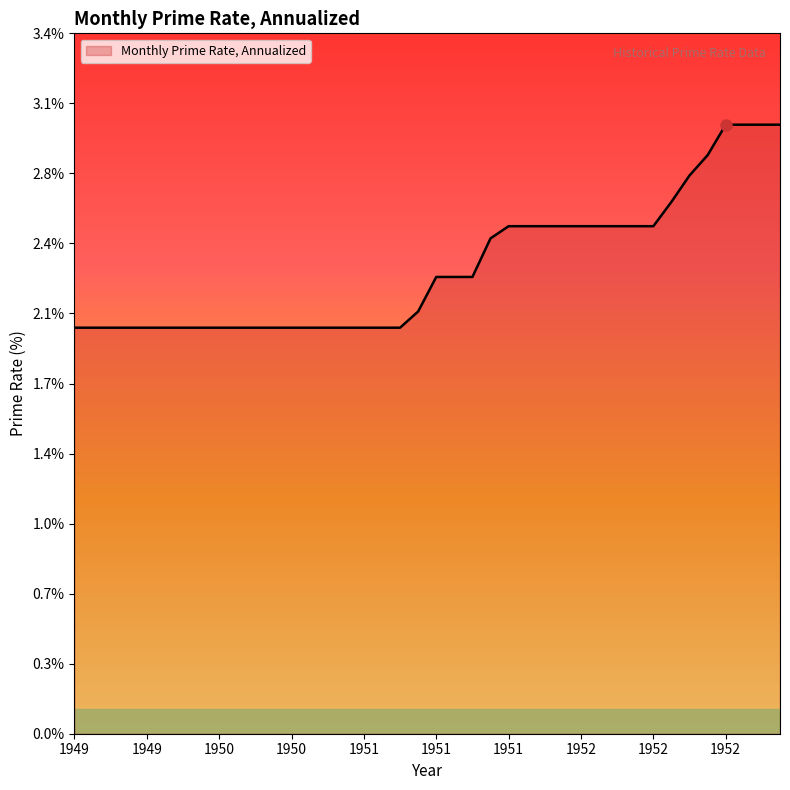

Does the chart have visible grid lines?

No